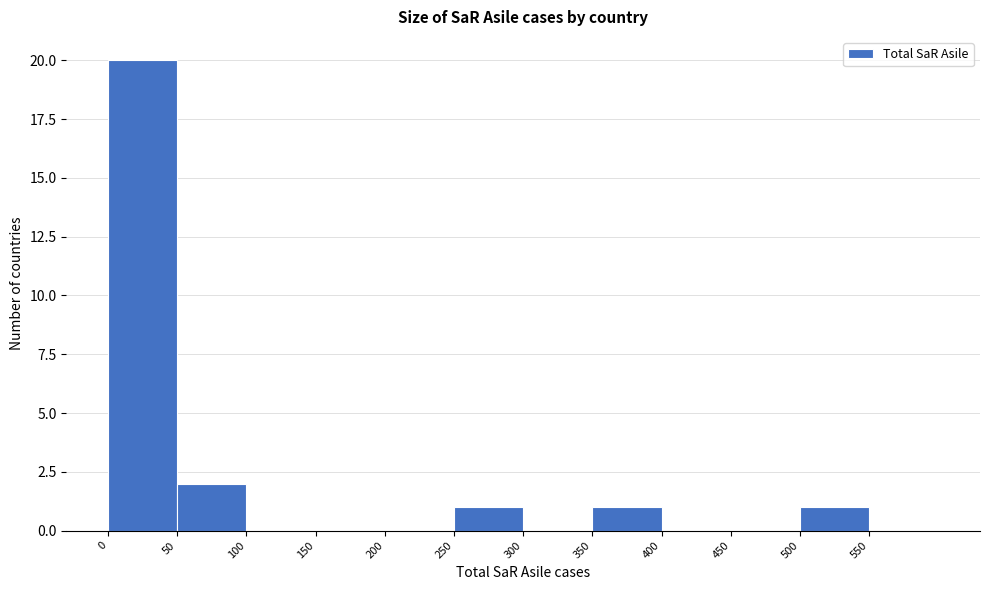

Over which range of the x-axis is the bar tallest?

0 to 50